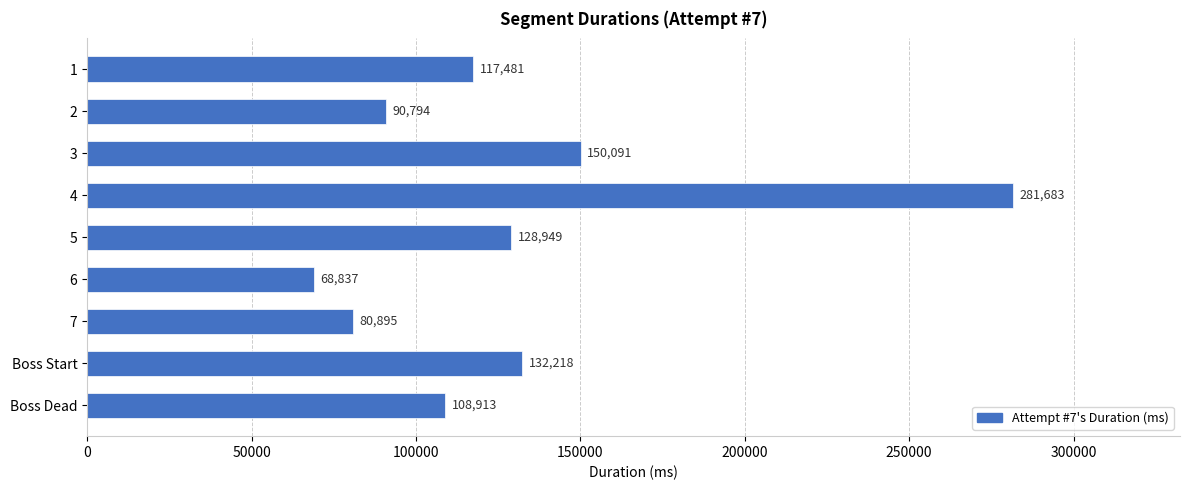

Rank the categories by value from lowest to highest.

6, 7, 2, Boss Dead, 1, 5, Boss Start, 3, 4